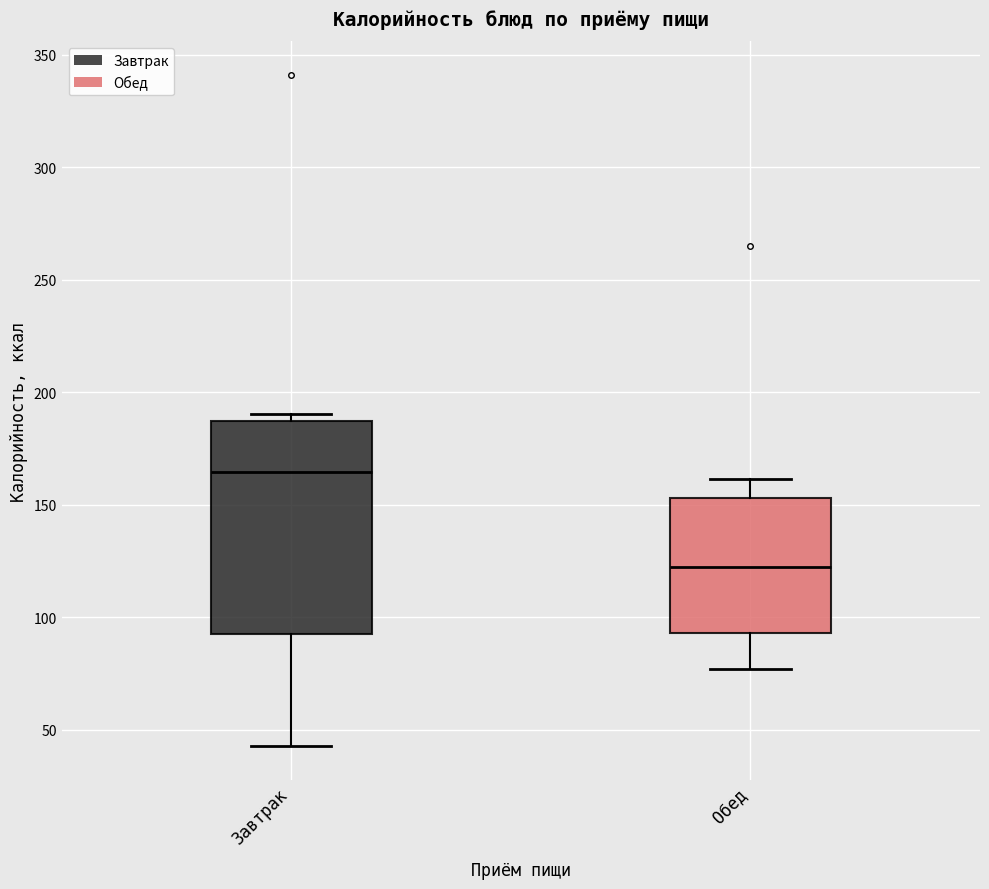

Which box's median line is the highest?

Завтрак